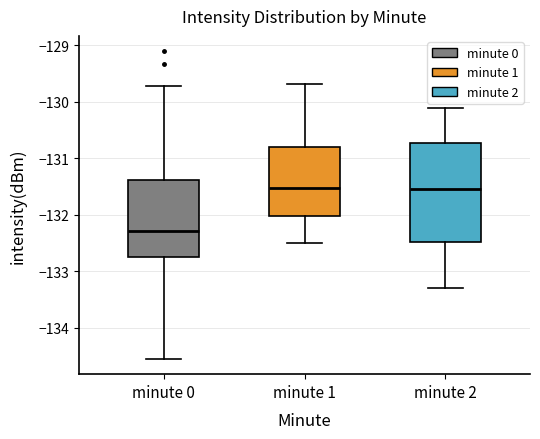

Which box's median line is the lowest?

minute 0